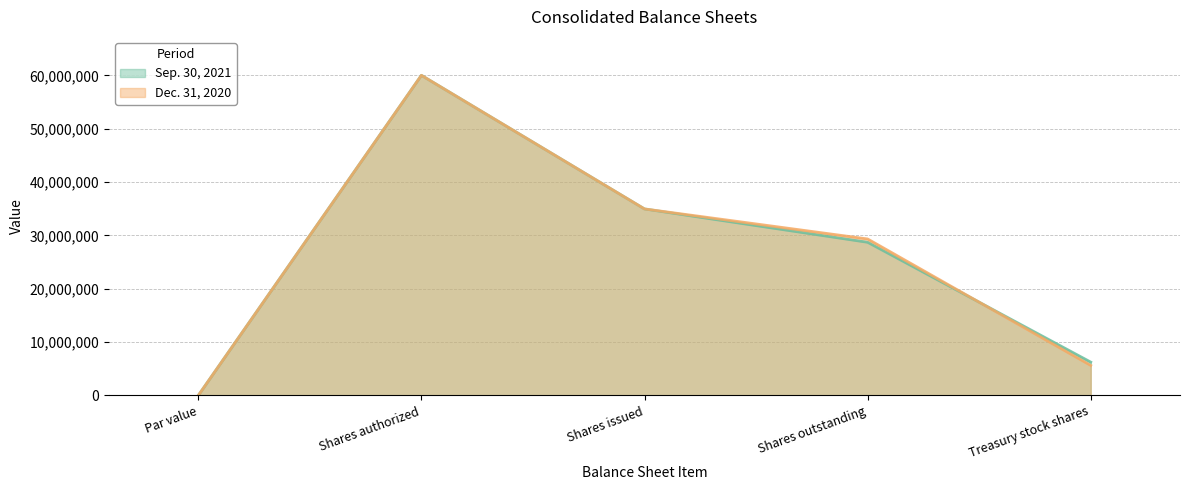

What is the difference between the maximum and minimum values in the Dec. 31, 2020 series?

59999999